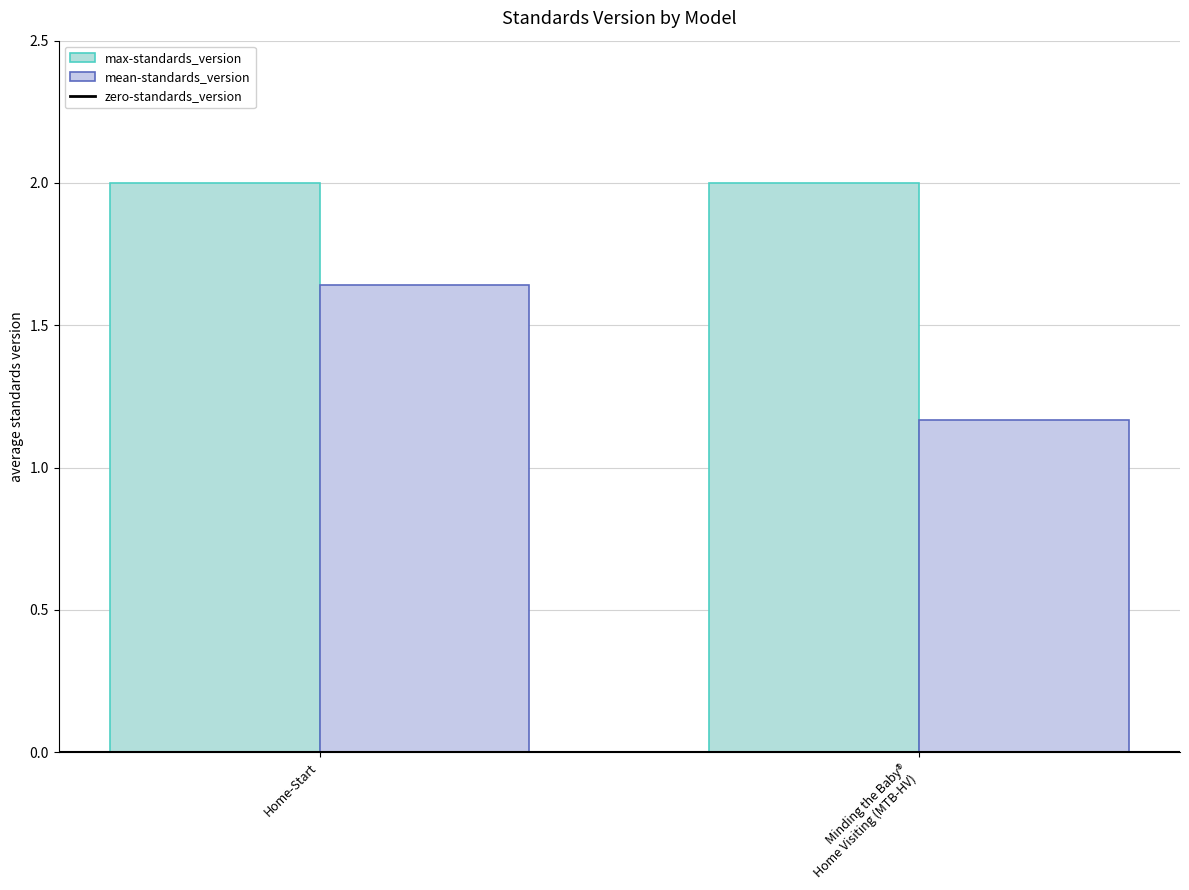

What position from the left is Minding the Baby®
Home Visiting (MTB-HV)?

2